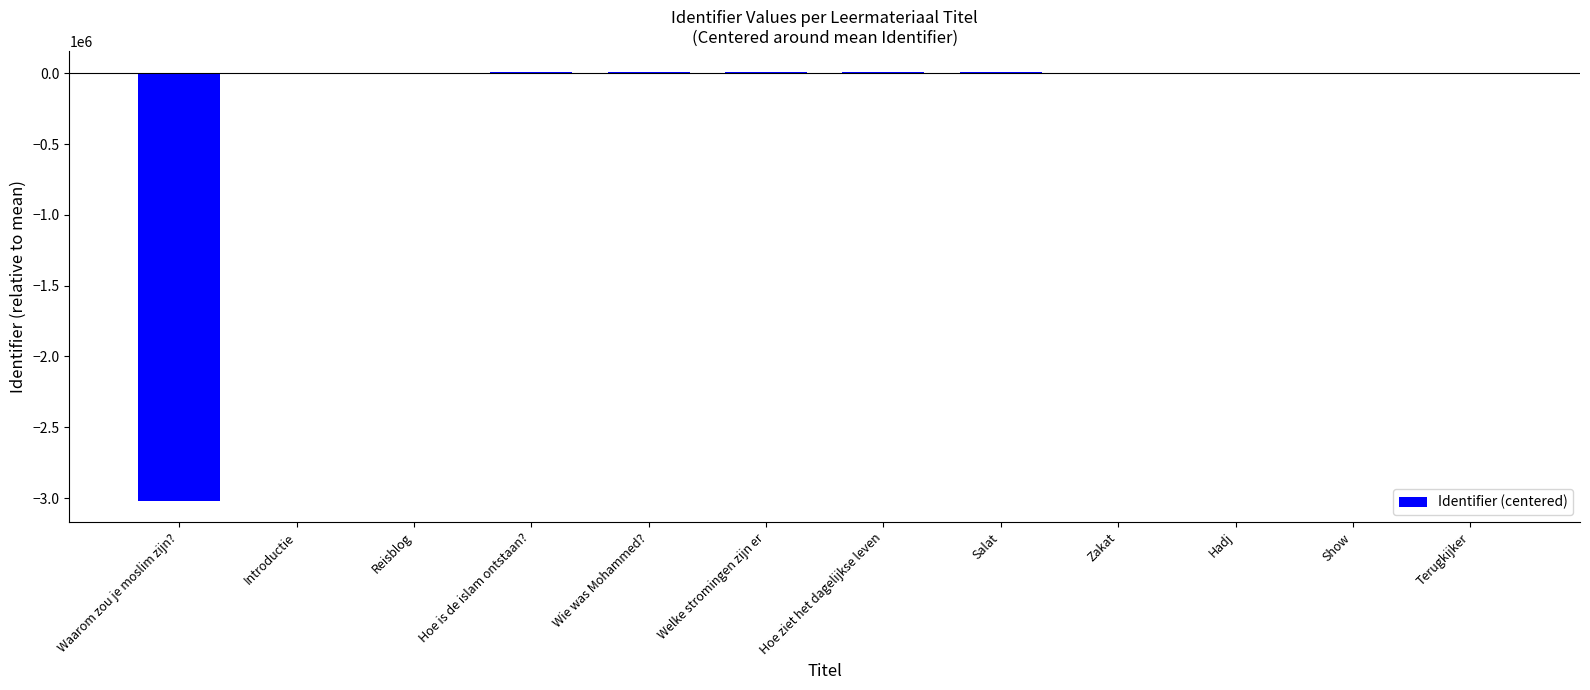

What is the sum of all values?

-3018442.8